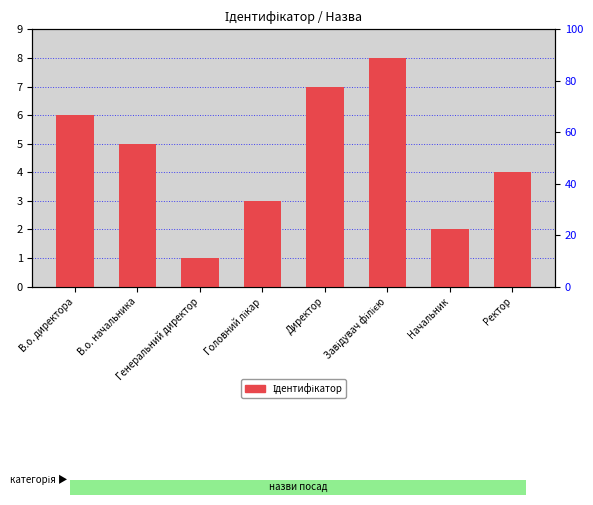

List the labels in order of value, largest first.

Завідувач філією, Директор, В.о. директора, В.о. начальника, Ректор, Головний лікар, Начальник, Генеральний директор